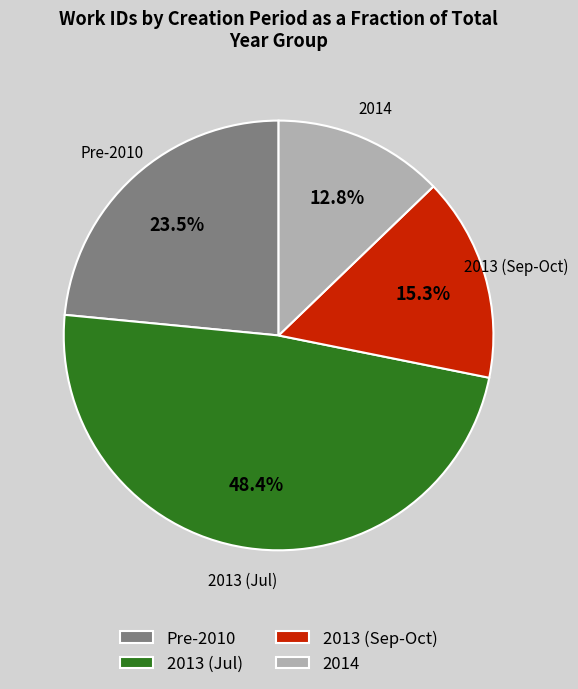

Which slice is the largest?

2013 (Jul)